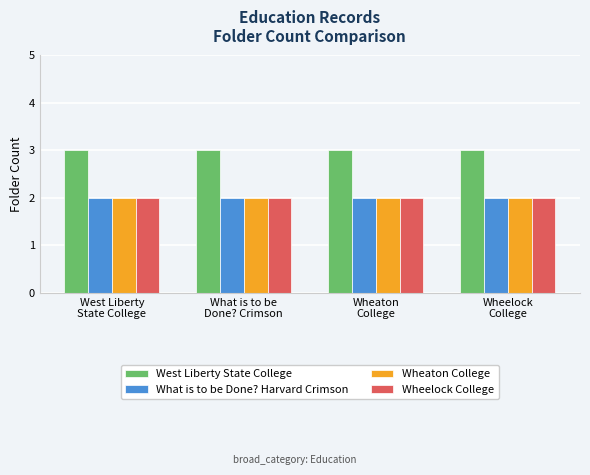

How many bars are there in each group?

4